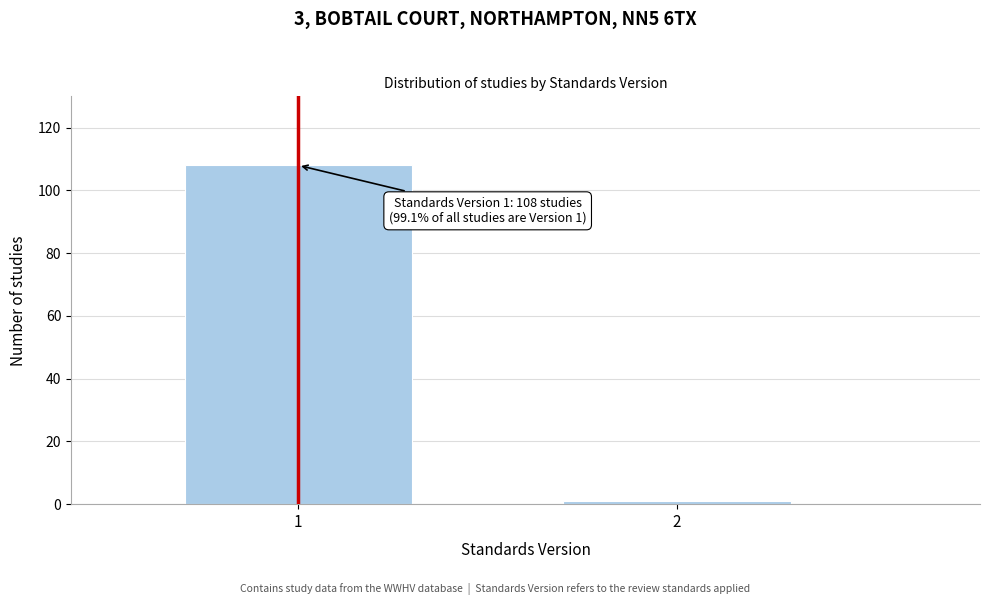

Reading left to right, what are all the values shown in this chart?

1=108	2=1